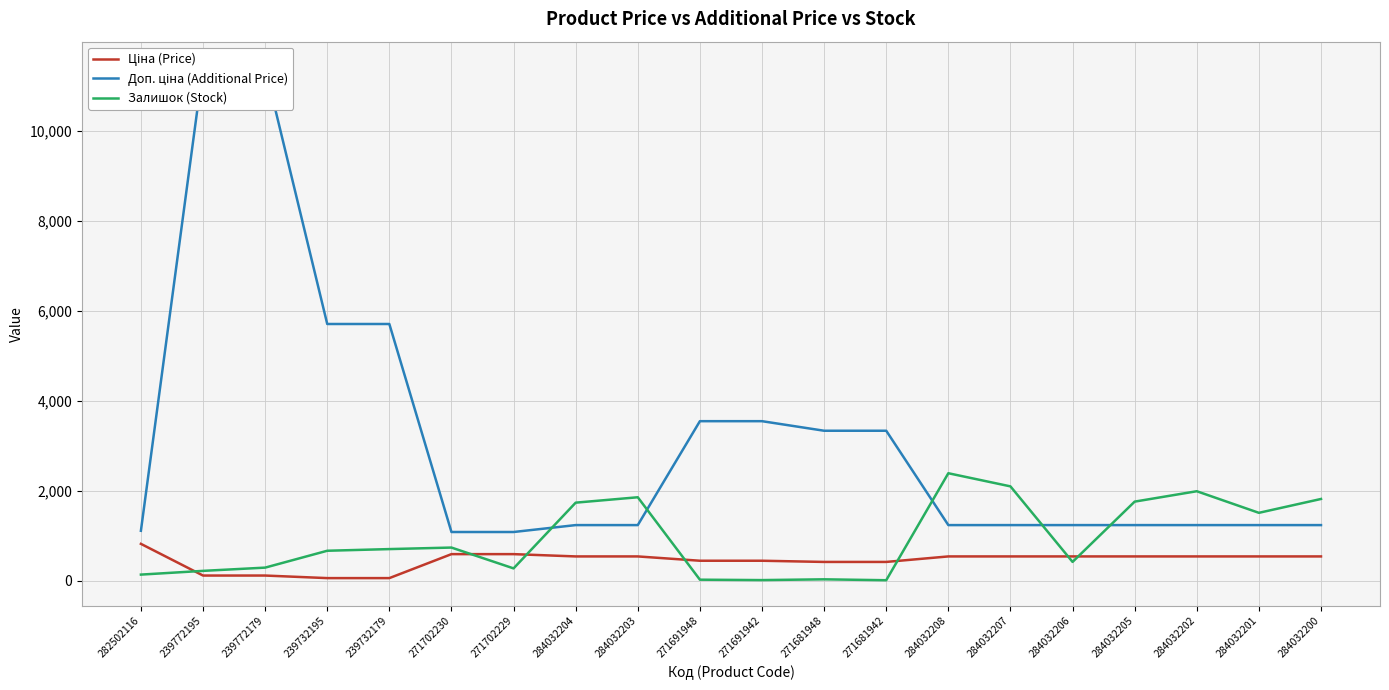

How many values in the Ціна (Price) series exceed 539?

3